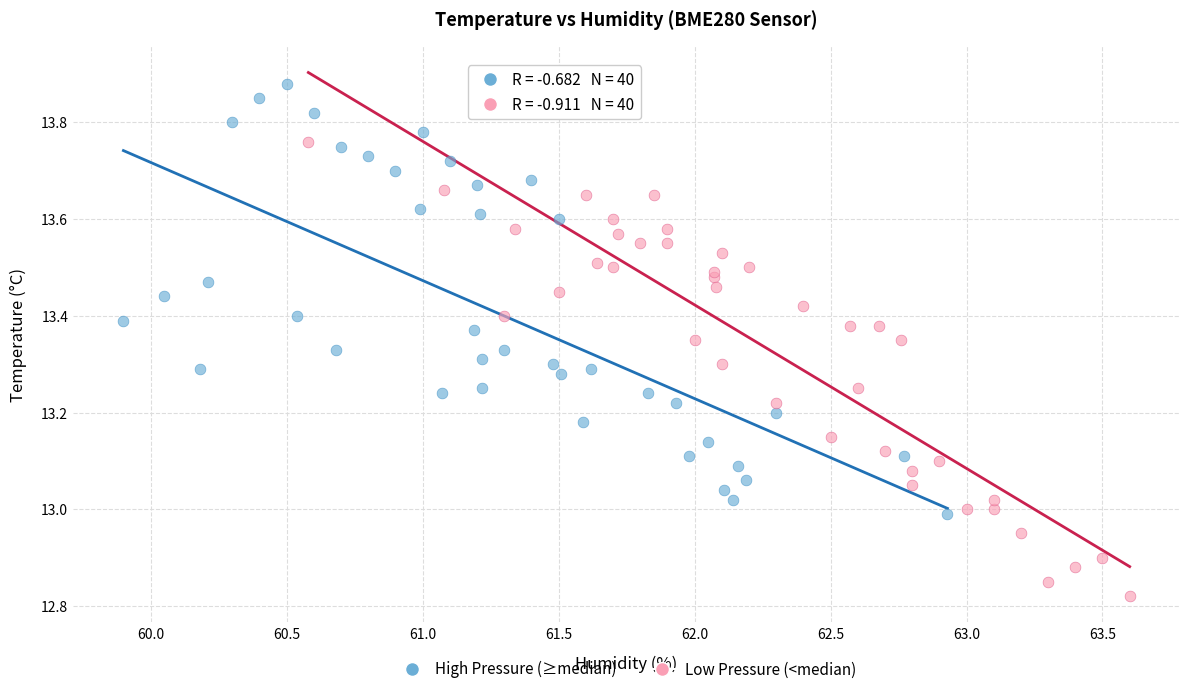

Which series reaches the minimum Y coordinate?

Low Pressure (<median)